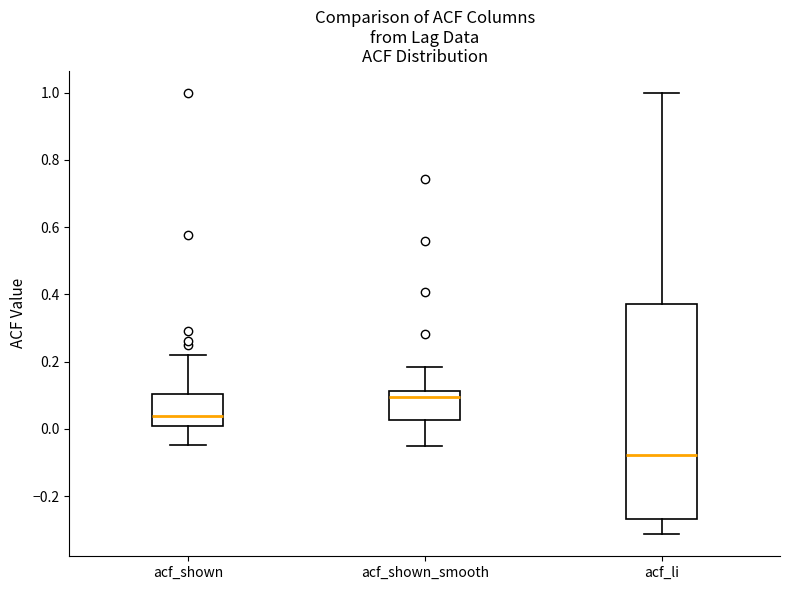

Where is the upper edge of the box for acf_li on the y-axis? The values are not printed on the chart, so give them approximately, as read against the axis.

0.38